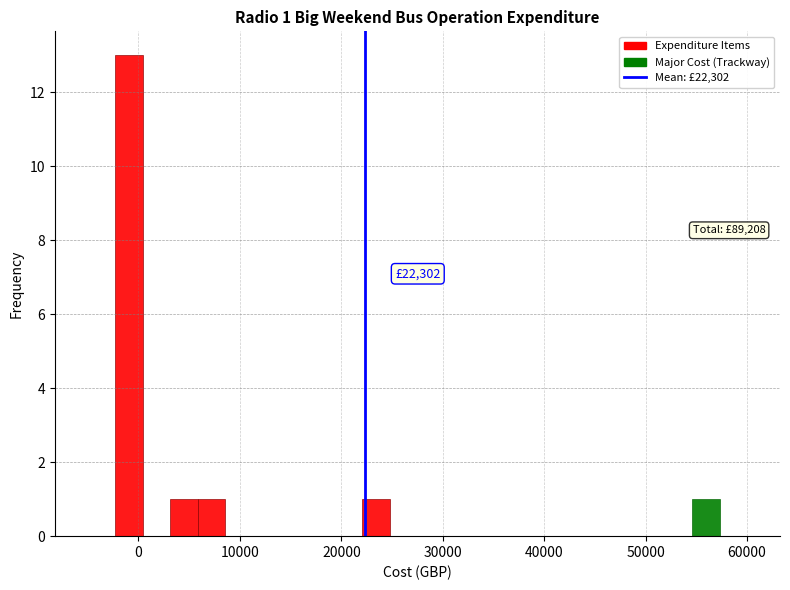

Around what value on the x-axis is the tallest bar? Give the approximate position of its centre, as read against the axis.

-1000